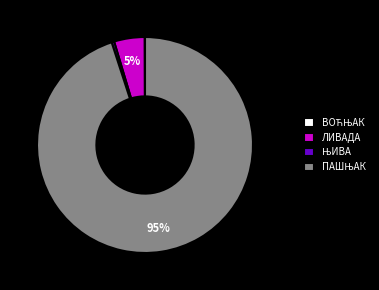

The ЛИВАДА slice represents 5% of the pie. True or false?

True